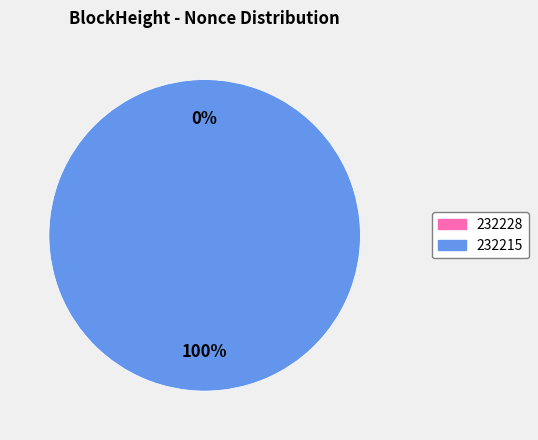

To the nearest percent, what is the difference between the 232215 and 232228 slice percentages?

100%